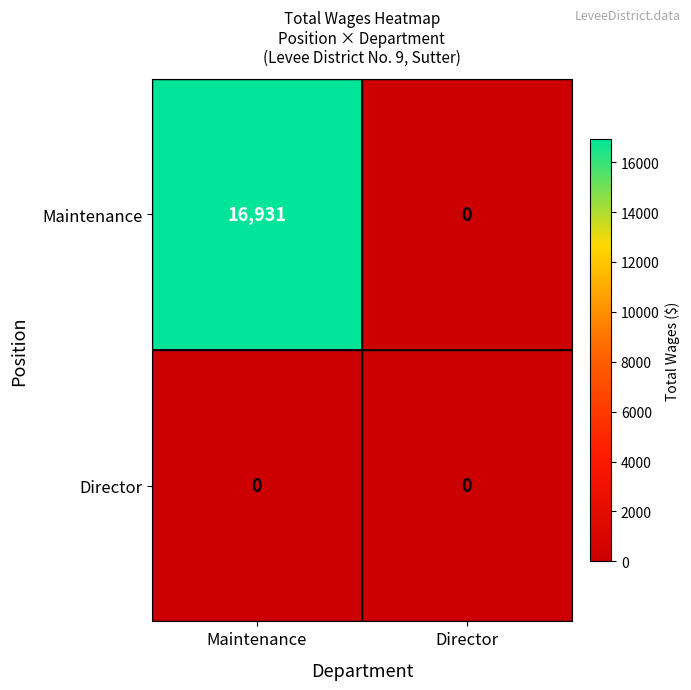

True or false: Maintenance has a value of 22331 at Maintenance.

False